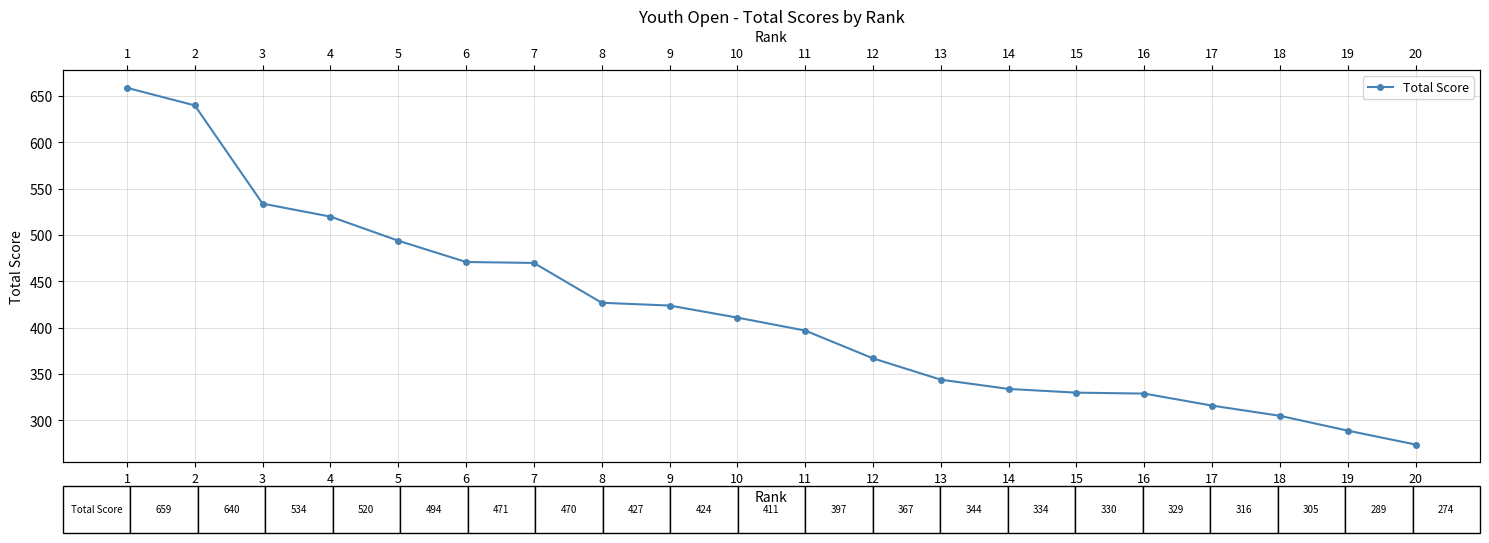

What is the difference between the maximum and second lowest values?

370